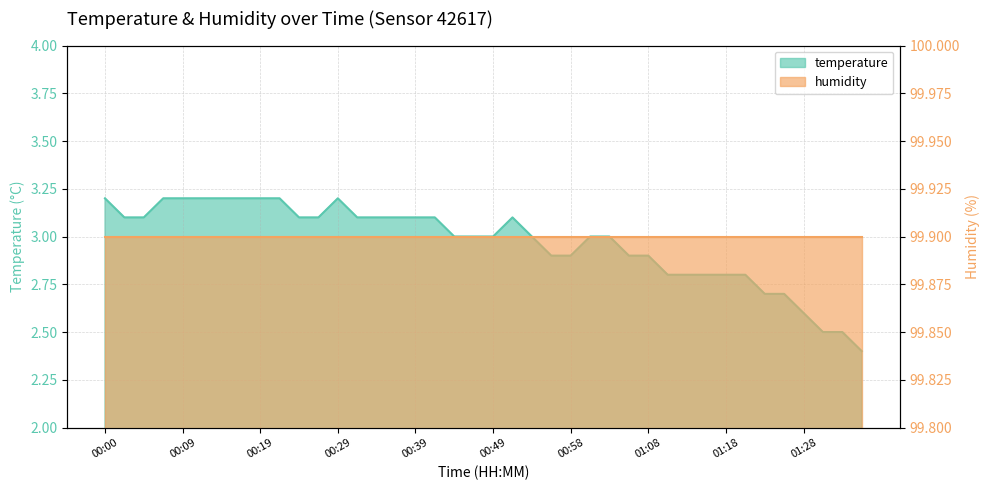

At which category does the data reach its first local peak?

00:29